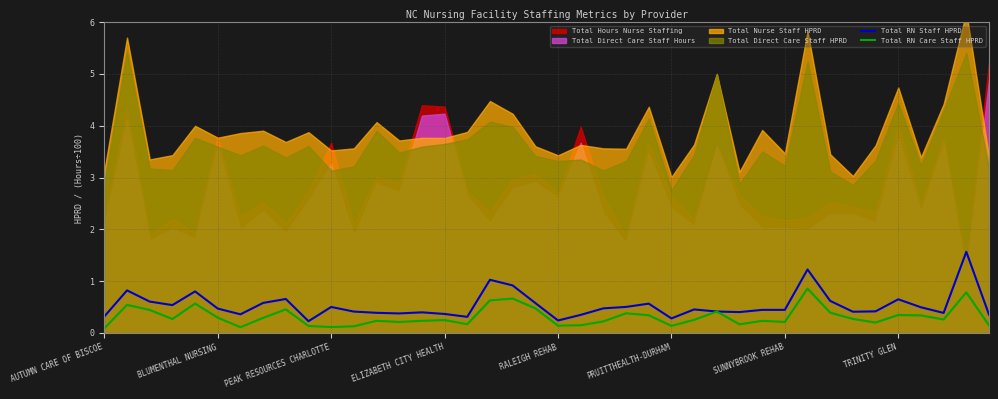

How many interior local peaks does the Total RN Care Staff HPRD series have?

12